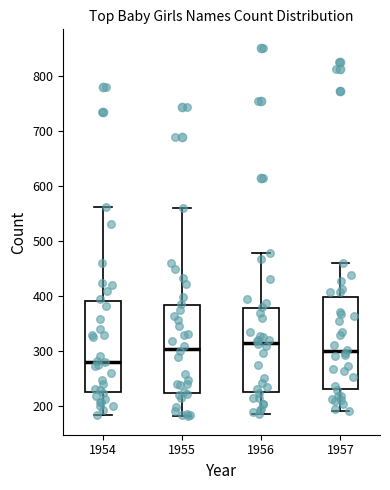

Reading left to right, read every box against the y-axis: the position of its median line, the range the box covers, and the ends of its whiskers. The values are not printed on the chart, so give them approximately, as read against the axis.

1954: median 280, box 230 to 390, whiskers 180 to 560
1955: median 300, box 220 to 380, whiskers 180 to 560
1956: median 310, box 230 to 380, whiskers 190 to 480
1957: median 300, box 230 to 400, whiskers 190 to 460